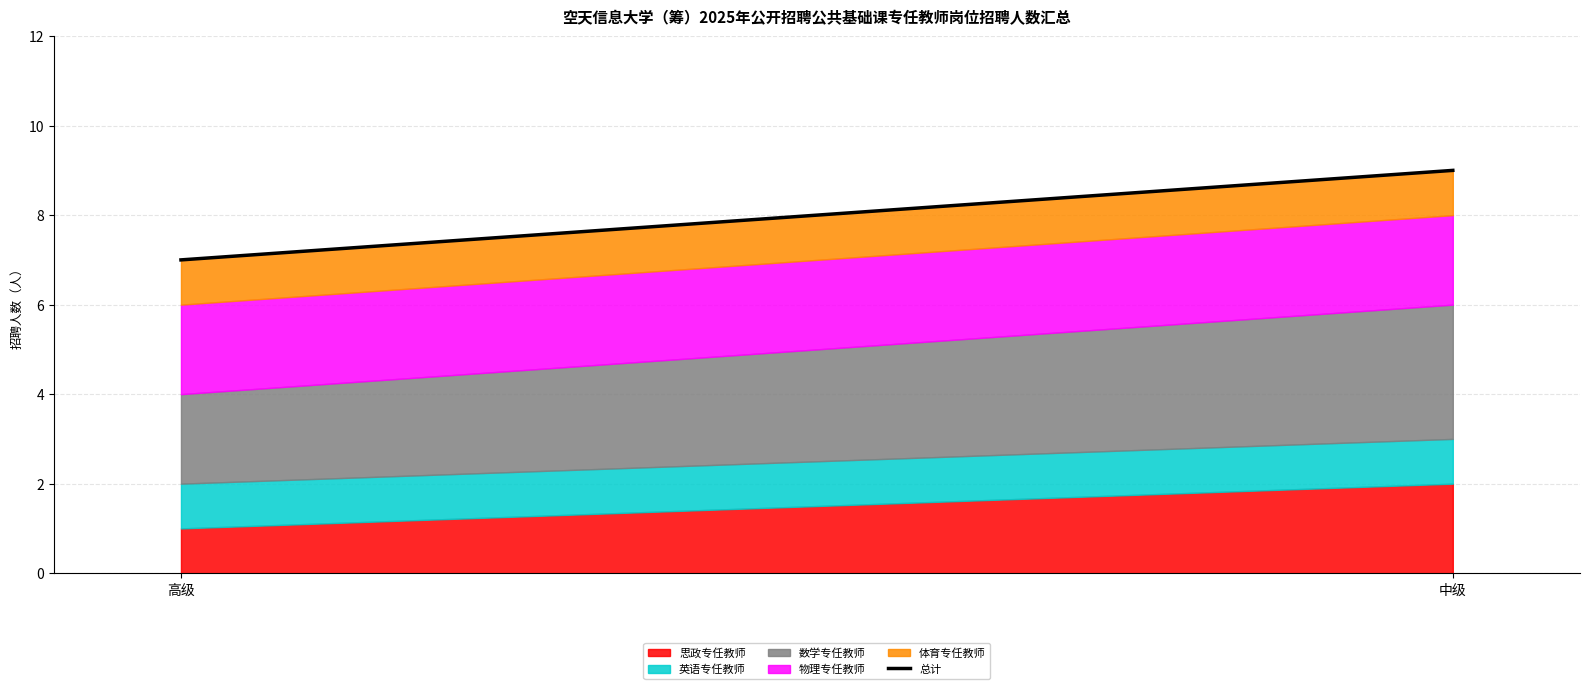

What is the difference between the values at 高级 and 中级?

2